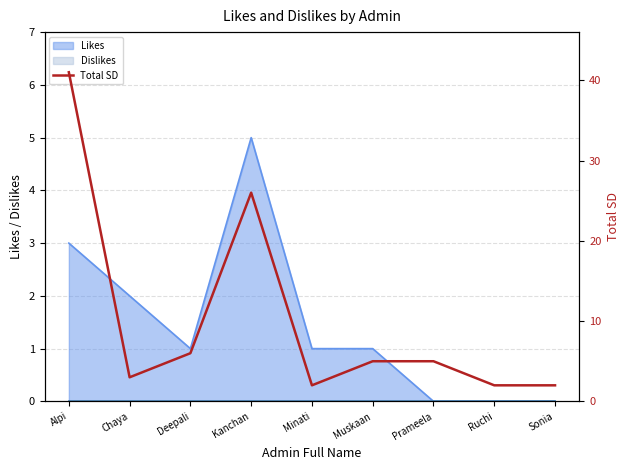

At which label is the value closest to 21?

Kanchan